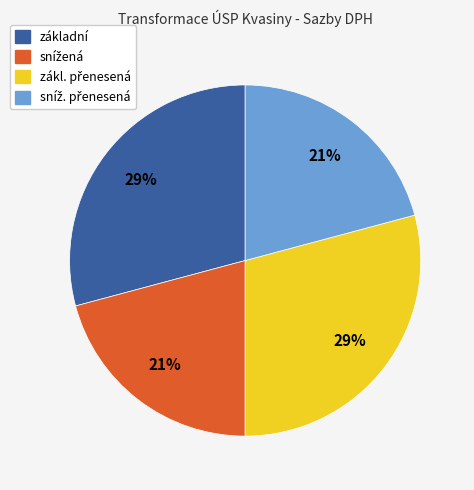

Is there any slice that represents more than half of the pie?

No